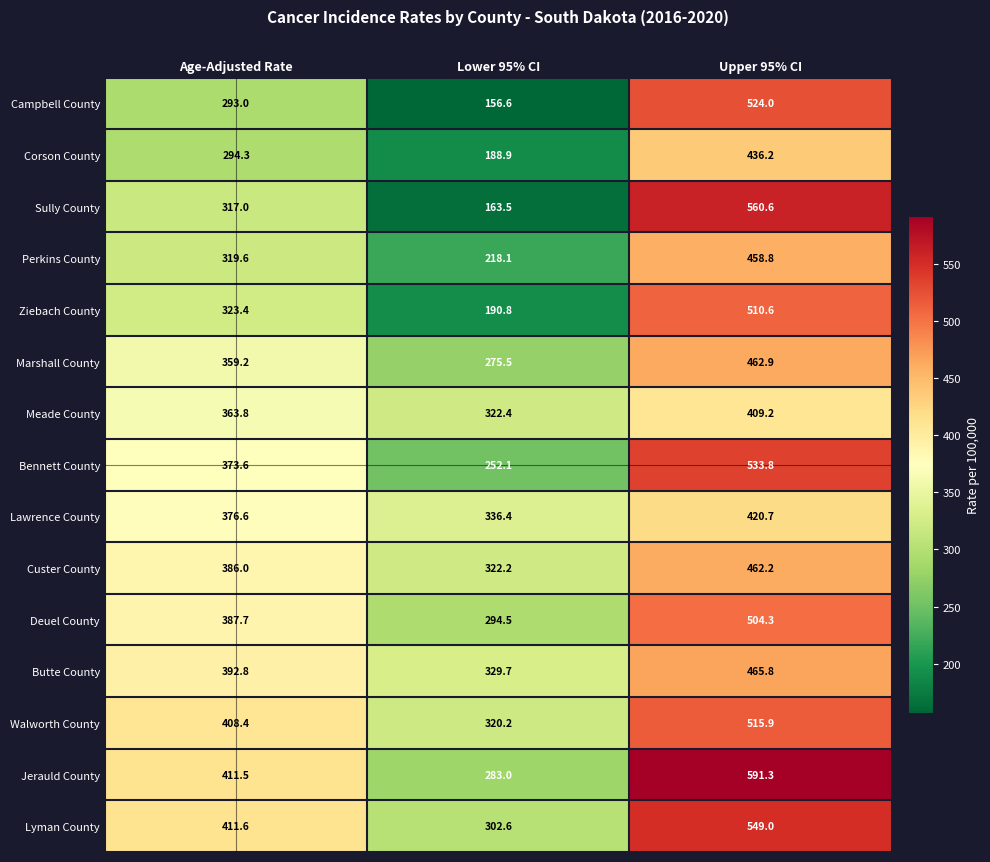

What is the approximate value of Bennett County at Lower 95% CI?

252.1